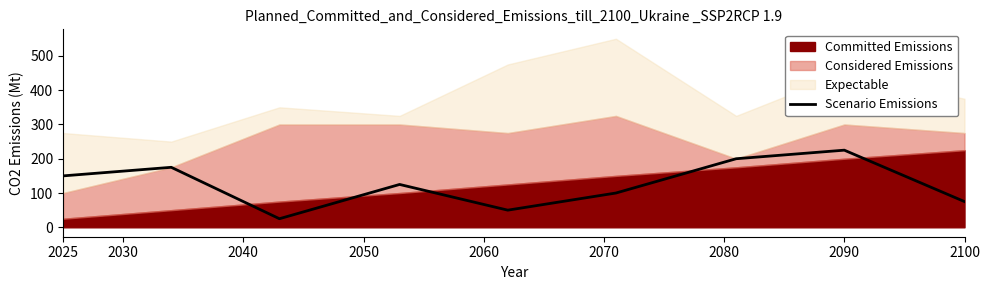

Which category has the highest value across all series?

2090